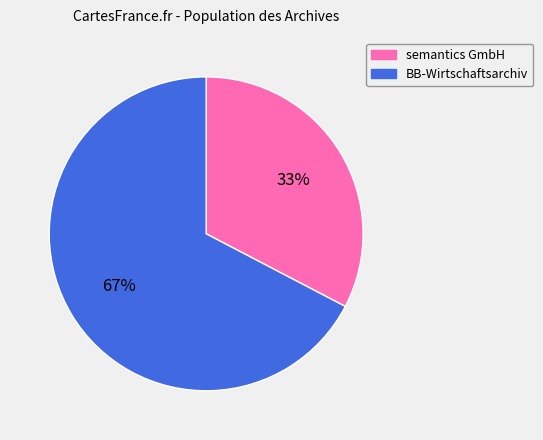

To the nearest percent, what is the average slice percentage?

50%